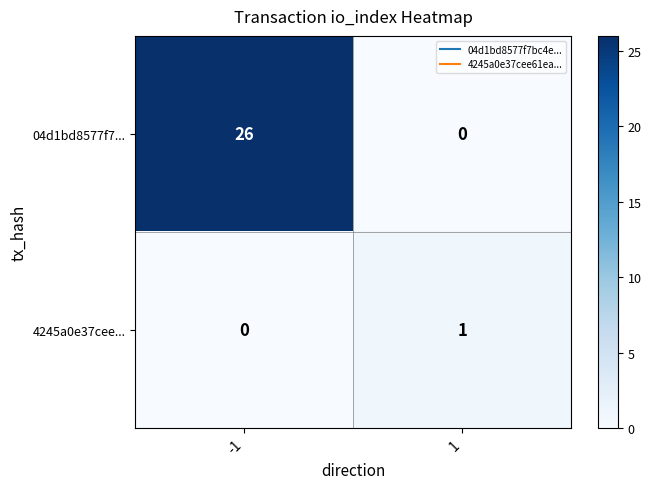

List the series in order of their overall mean, highest first.

04d1bd8577f7..., 4245a0e37cee...